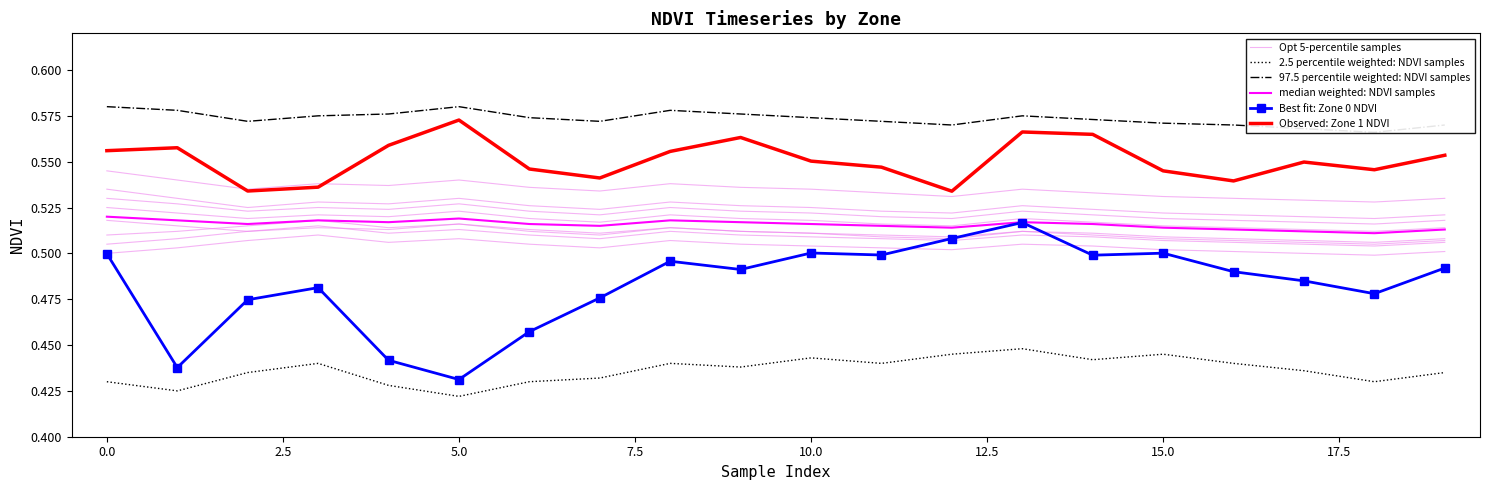

Is it true that Observed: Zone 1 NDVI equals 0.3 at 15?

False